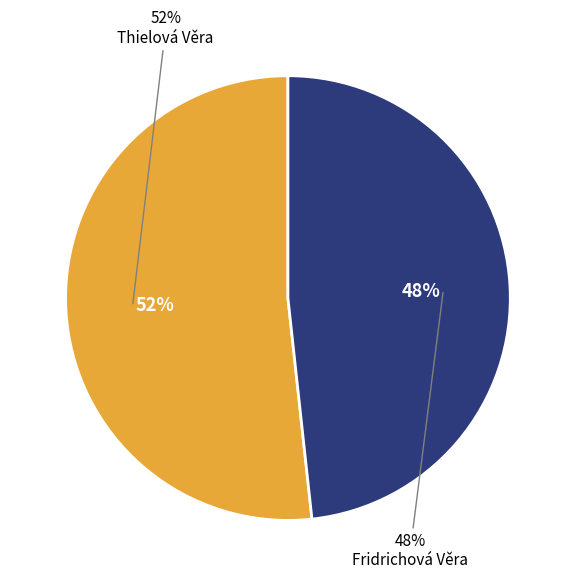

How many slices are in this pie chart?

2